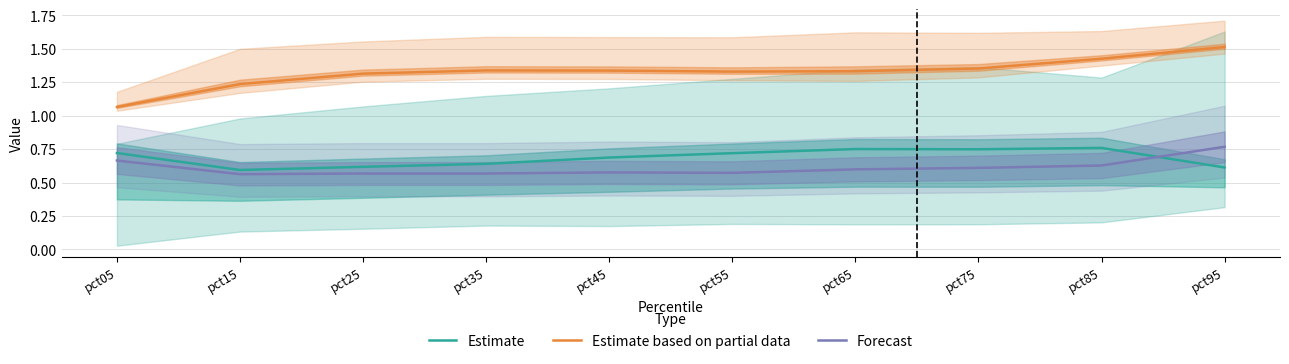

The value of Estimate at pct75 is 0.7. True or false?

True